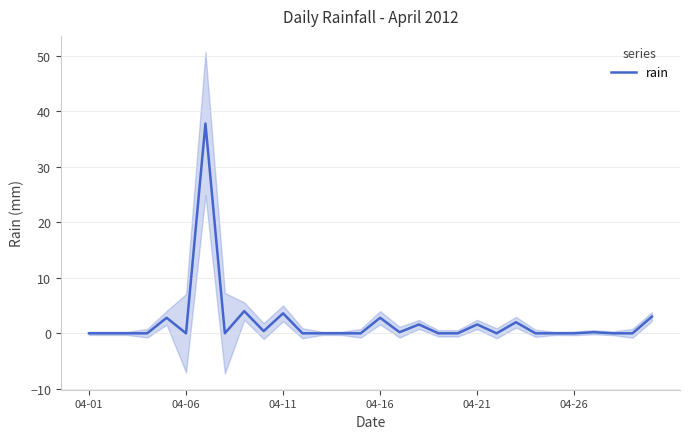

Is it true that the value at 13 is 22.6?

False